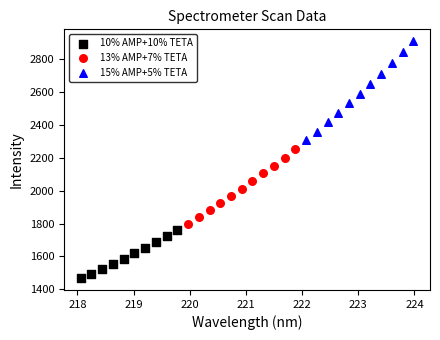

What are all the series names shown in the legend?

10% AMP+10% TETA, 13% AMP+7% TETA, 15% AMP+5% TETA